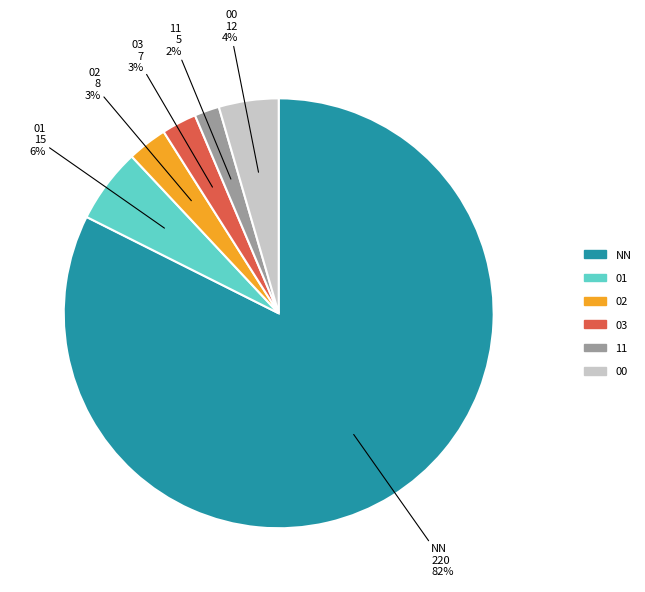

Is the sum of NN and 02 greater than half?

Yes